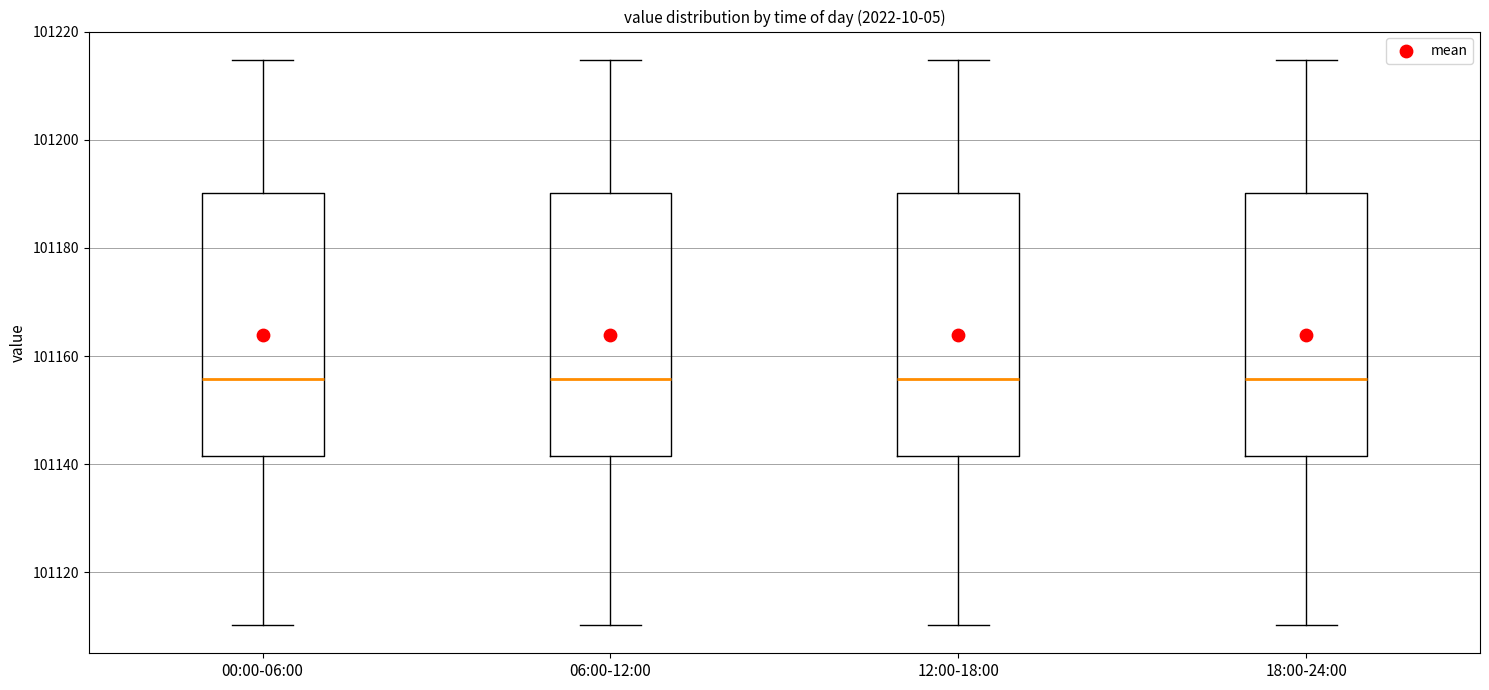

Reading left to right, read every box against the y-axis: the position of its median line, the range the box covers, and the ends of its whiskers. The values are not printed on the chart, so give them approximately, as read against the axis.

00:00-06:00: median 101156, box 101142 to 101190, whiskers 101110 to 101214
06:00-12:00: median 101156, box 101142 to 101190, whiskers 101110 to 101214
12:00-18:00: median 101156, box 101142 to 101190, whiskers 101110 to 101214
18:00-24:00: median 101156, box 101142 to 101190, whiskers 101110 to 101214